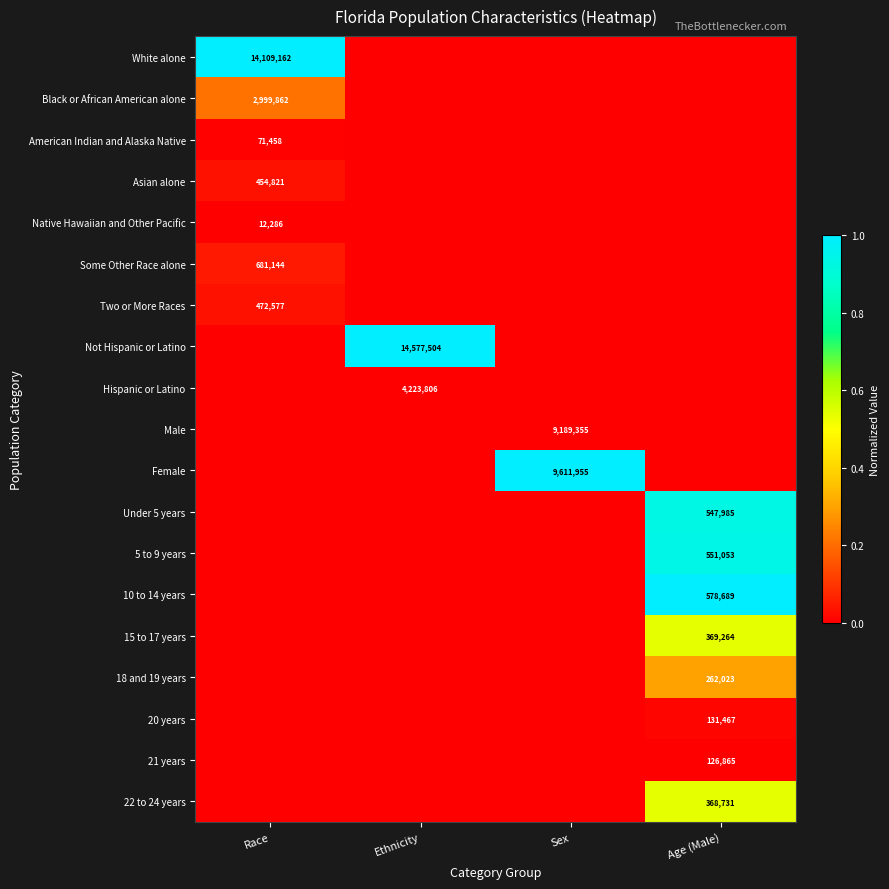

The Some Other Race alone series shows 681144 at Race. True or false?

True